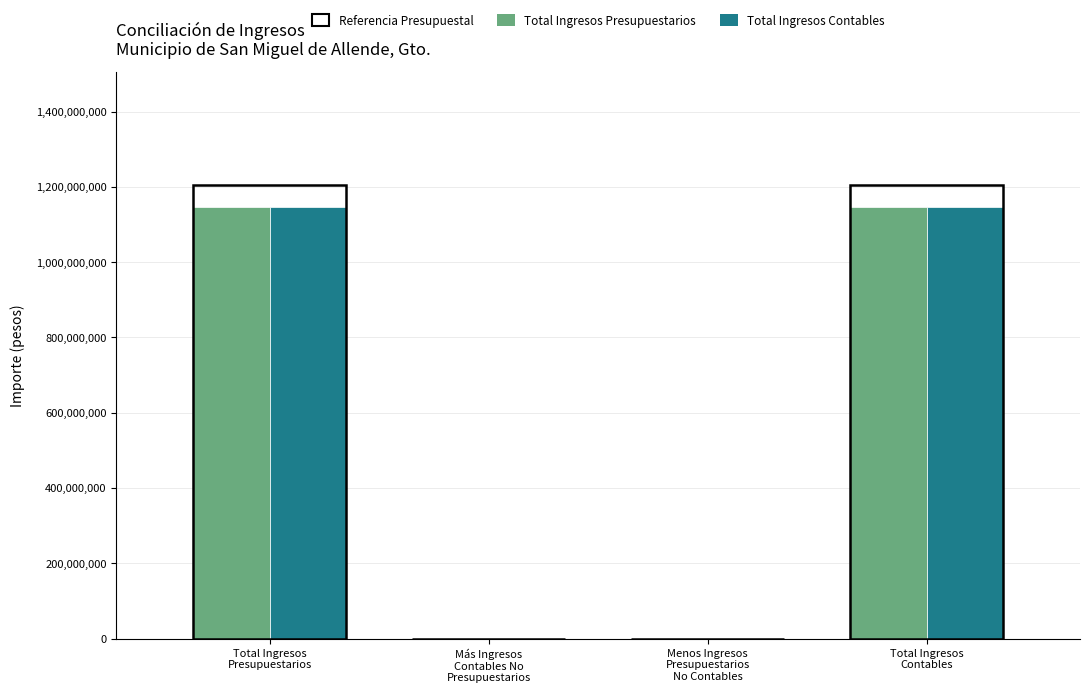

What is the sum of the Total Ingresos Presupuestarios values at Más Ingresos
Contables No
Presupuestarios and Total Ingresos
Presupuestarios?

1147270717.5